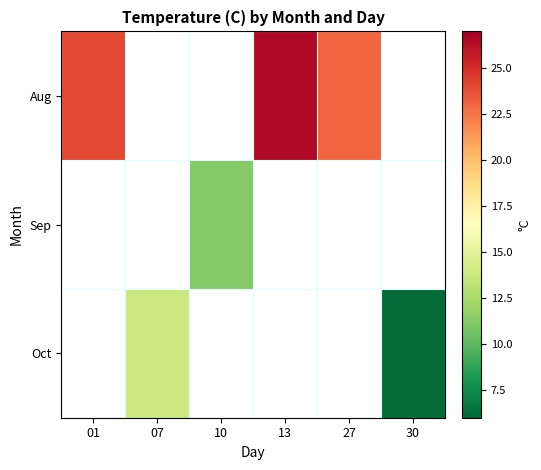

Which has a higher value, 13 or 27?

13